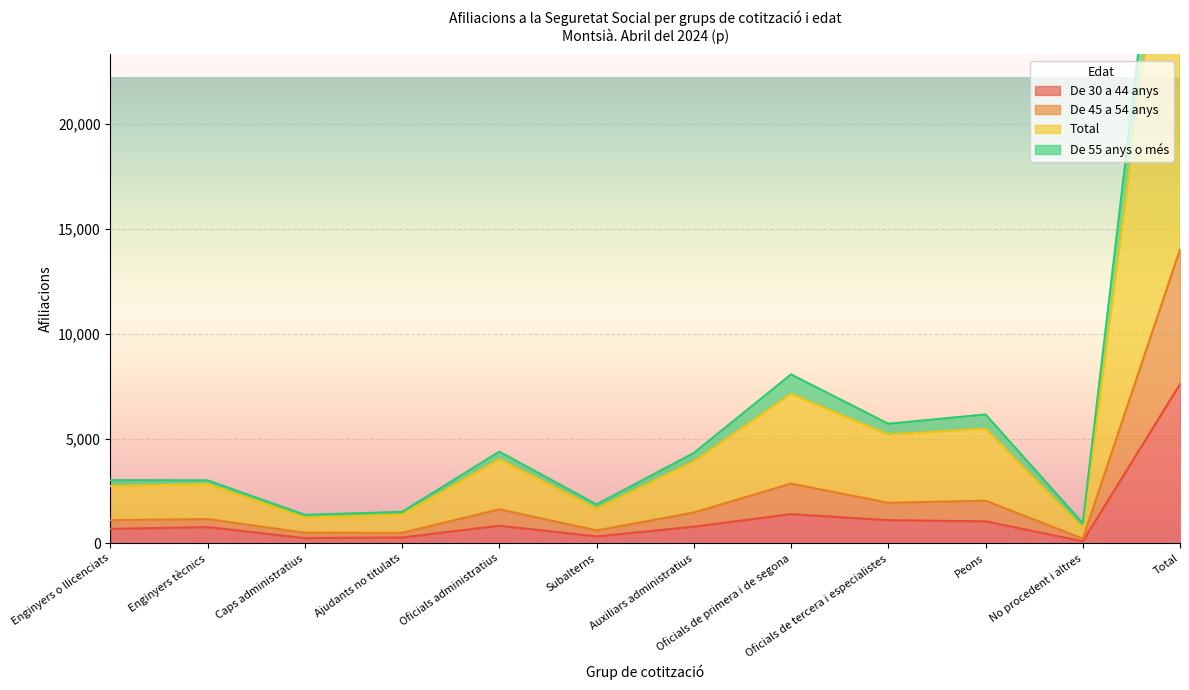

Is it true that De 30 a 44 anys equals 795 at Auxiliars administratius?

True